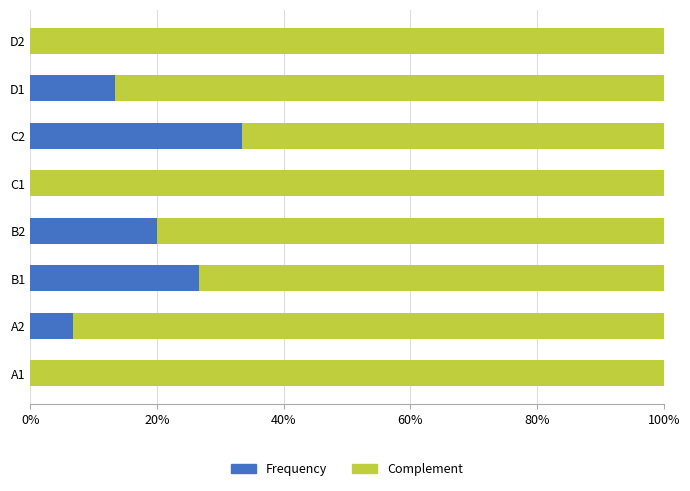

True or false: Frequency has a value of 3.4 at A2.

False